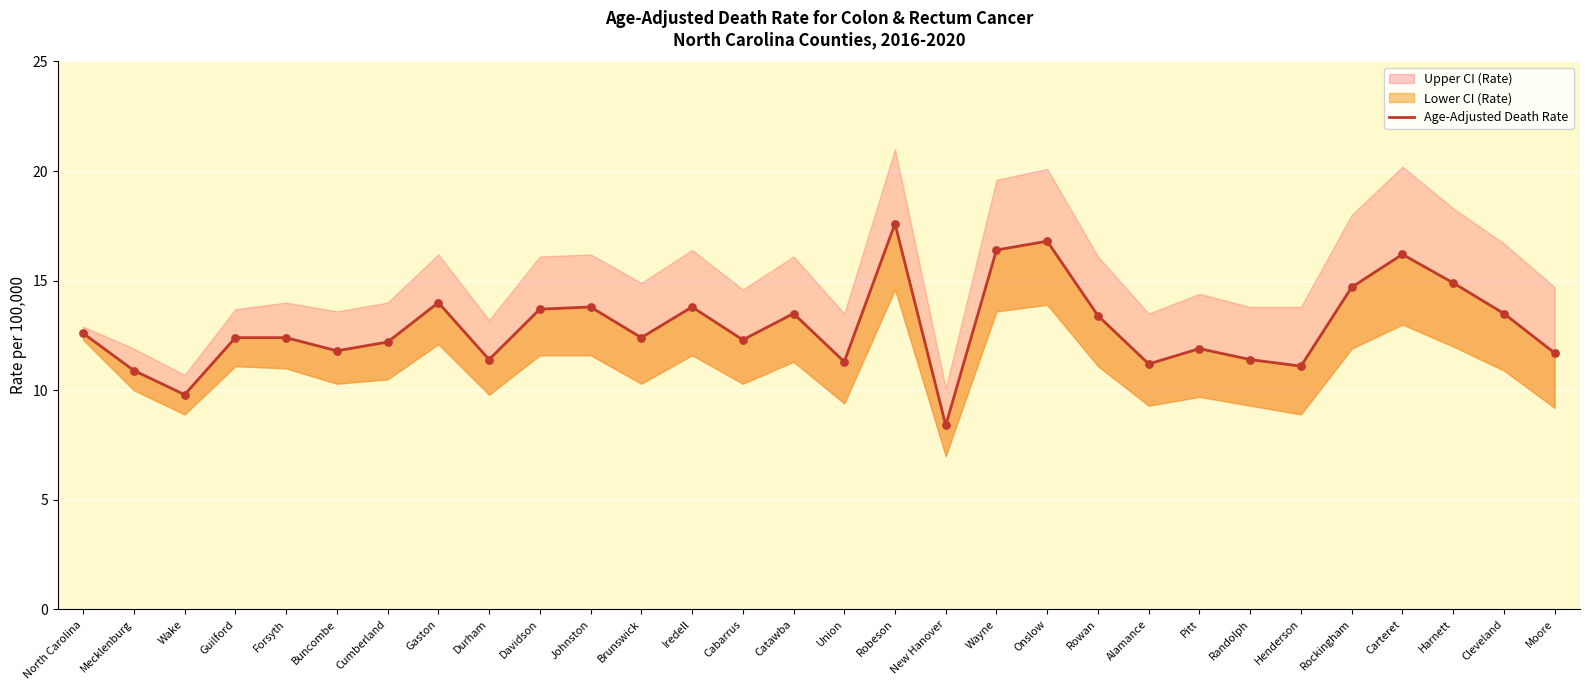

Approximately how many times larger is the value at Brunswick compared to Moore?

1.1